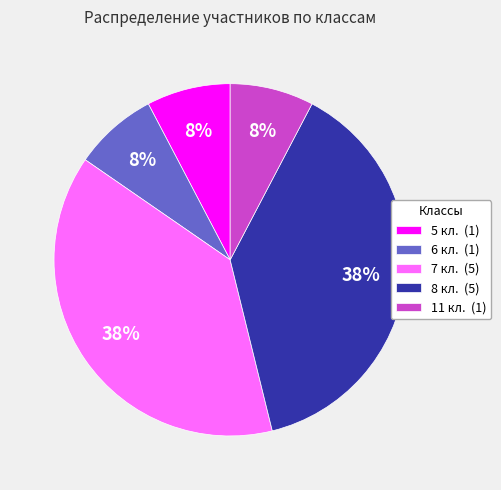

The 7 кл. (5) slice represents 38% of the pie. True or false?

True